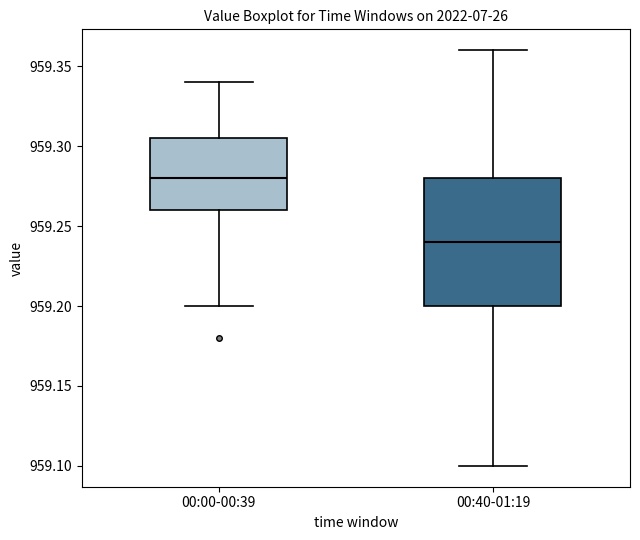

Reading left to right, read every box against the y-axis: the position of its median line, the range the box covers, and the ends of its whiskers. The values are not printed on the chart, so give them approximately, as read against the axis.

00:00-00:39: median 959.280, box 959.260 to 959.305, whiskers 959.200 to 959.340
00:40-01:19: median 959.240, box 959.200 to 959.280, whiskers 959.100 to 959.360